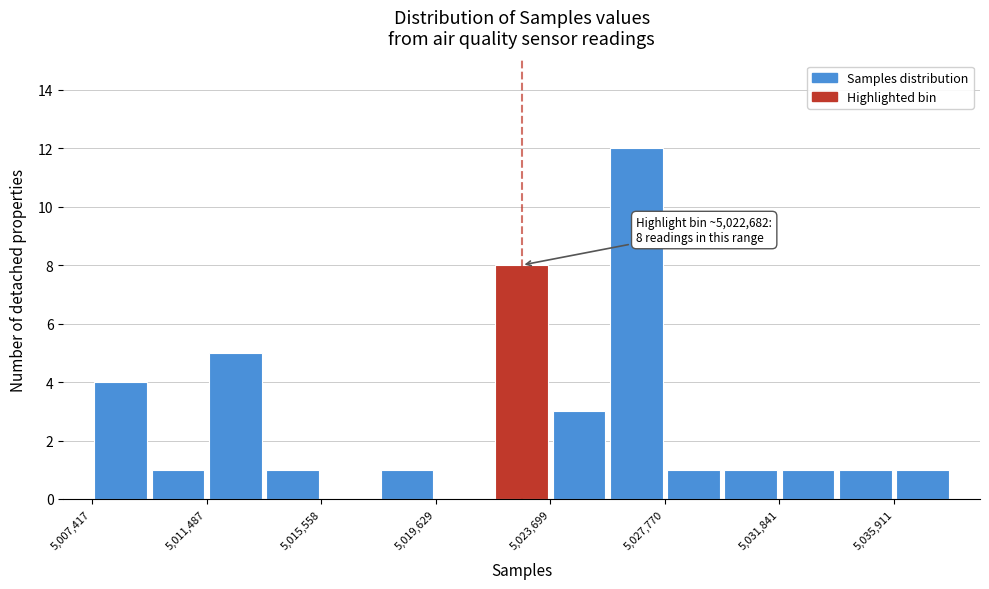

Over which range of the x-axis is the bar tallest?

5025500 to 5028000